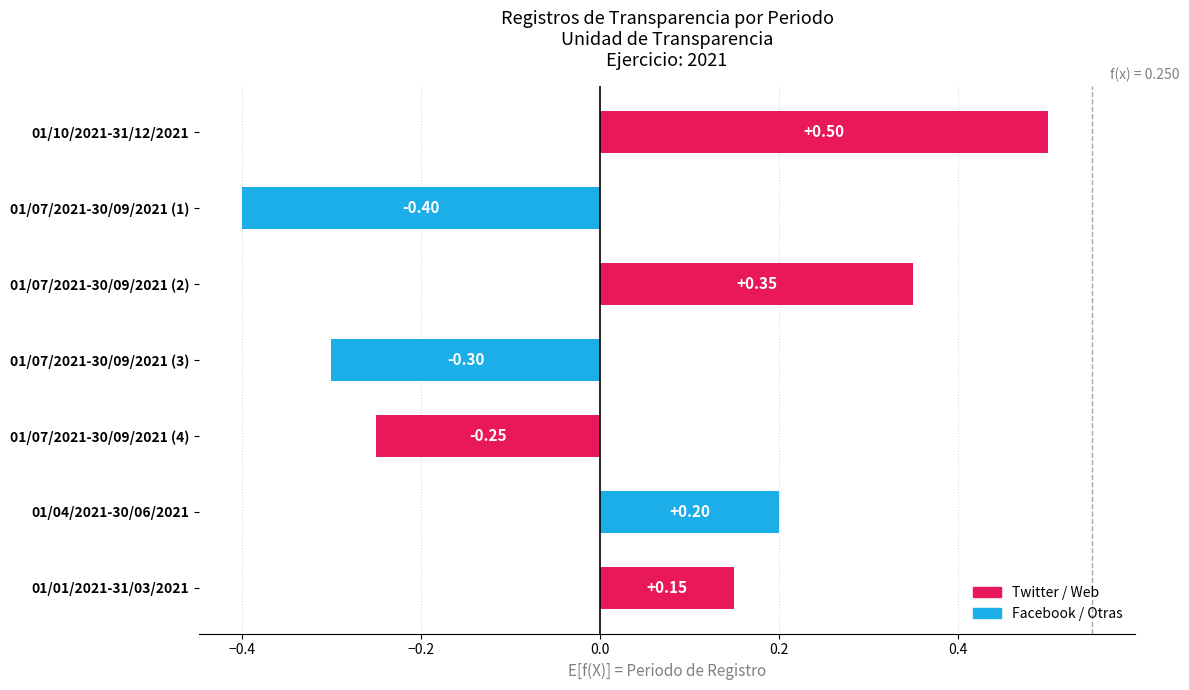

Which has a higher value, 01/07/2021-30/09/2021 (1) or 01/01/2021-31/03/2021?

01/01/2021-31/03/2021